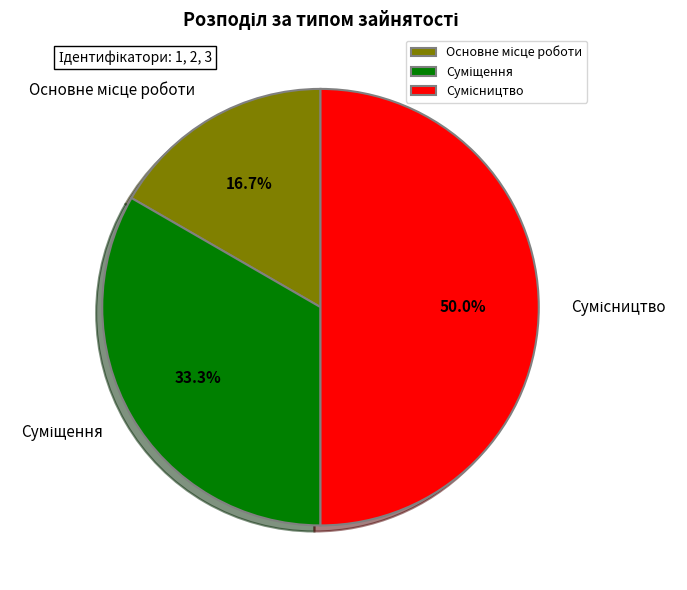

How many segments does this pie chart have?

3